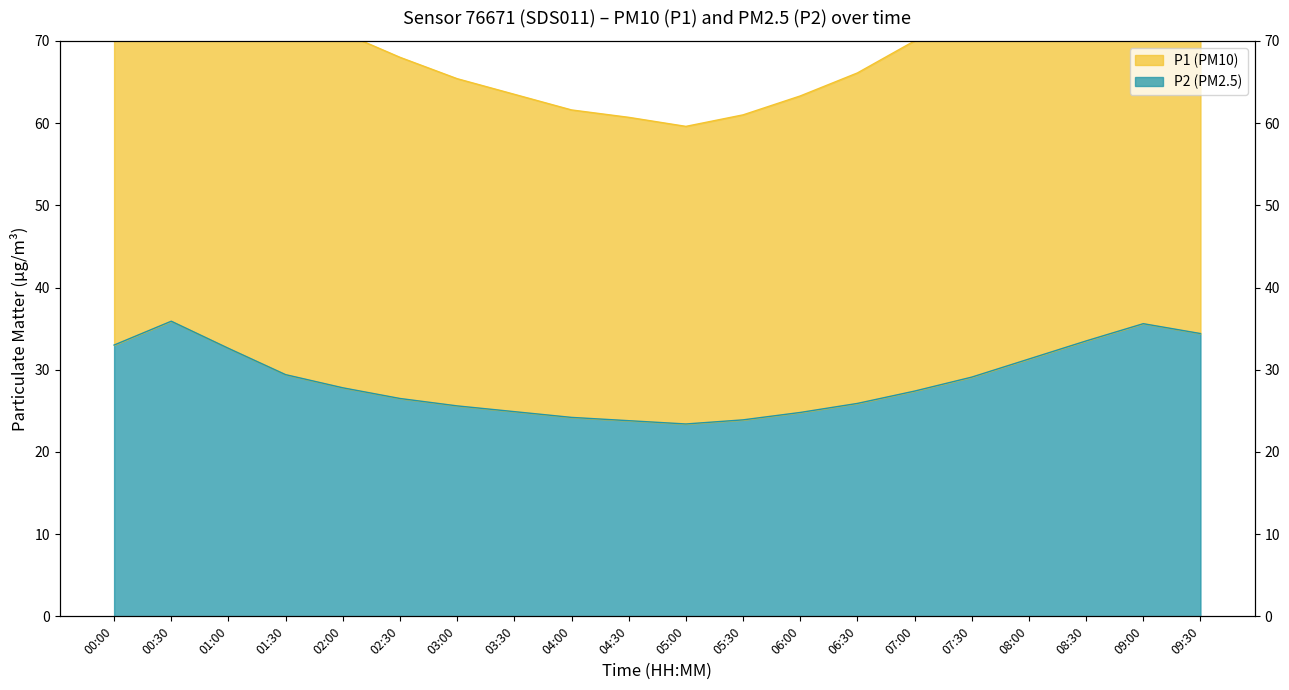

The P1 series shows 70.0 at 07:00. True or false?

True